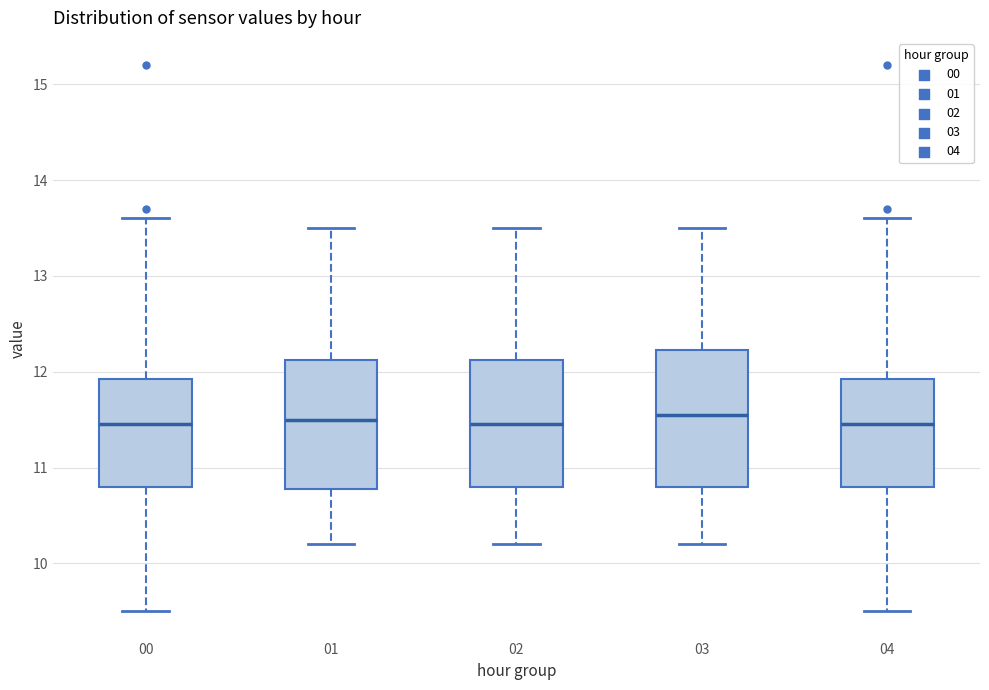

Where is the upper edge of the box at x = 02 on the y-axis? The values are not printed on the chart, so give them approximately, as read against the axis.

12.1